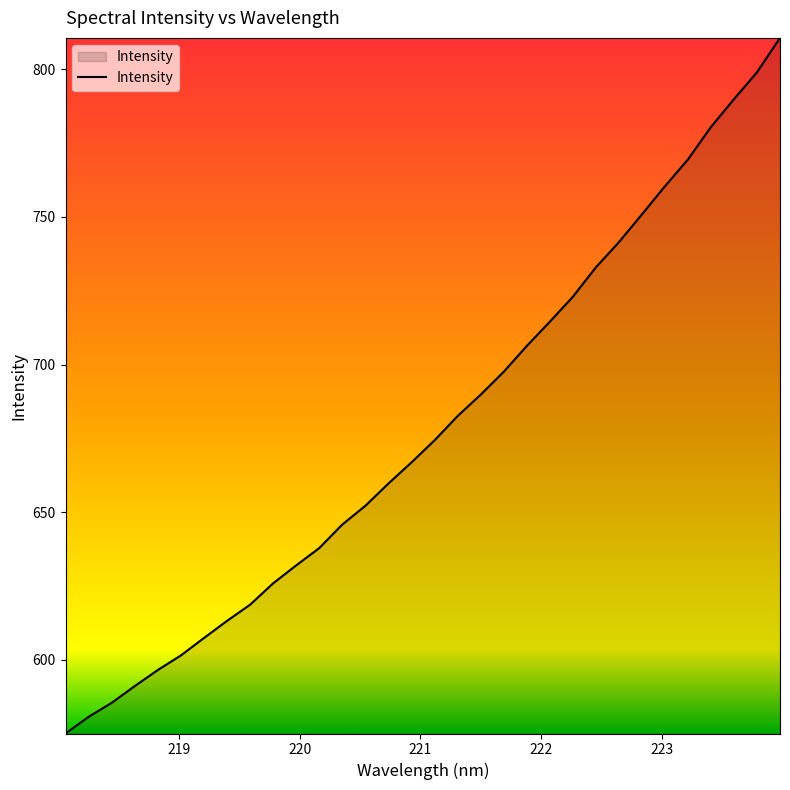

What is the greatest value displayed?

810.6